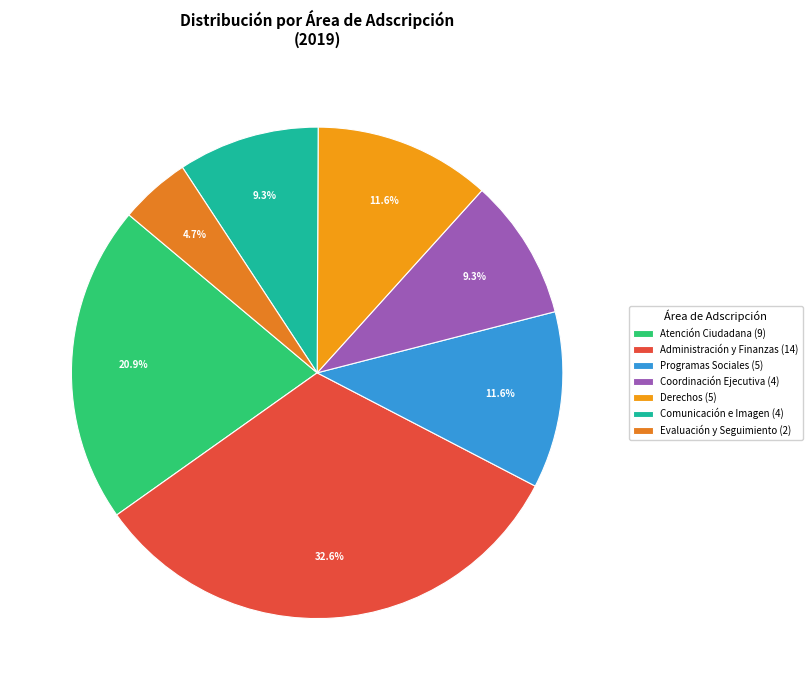

What is the smallest slice in the pie chart?

Evaluación y Seguimiento (2)